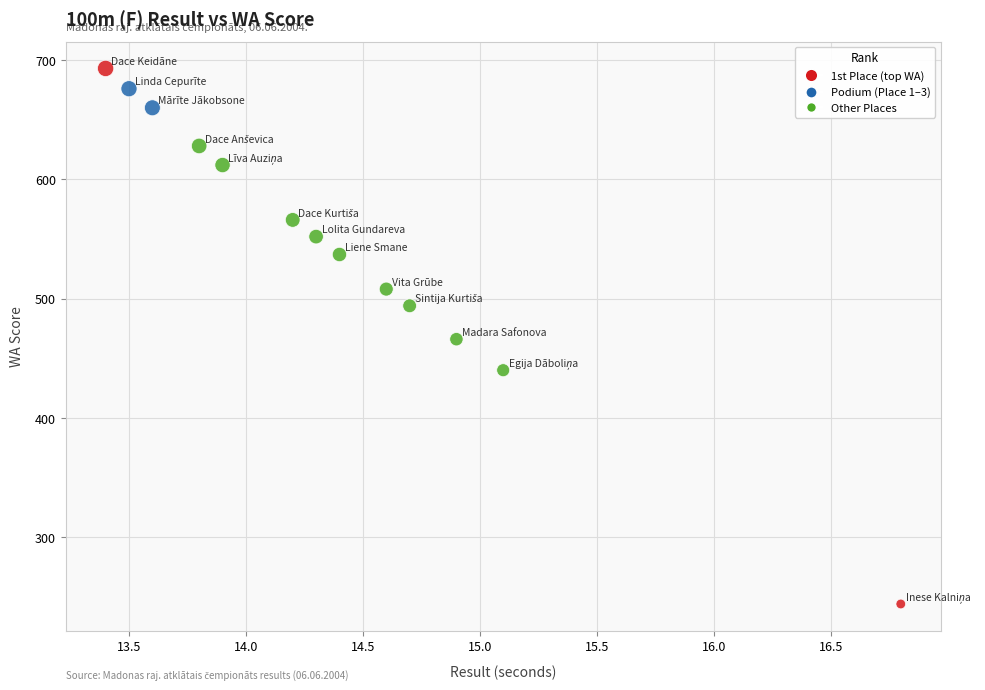

What is the range of Y values (max minus min)?

449